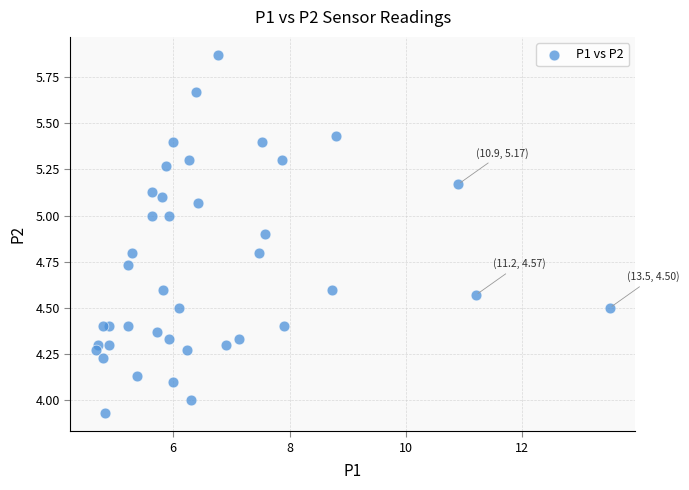

What is the range of X values (max minus min)?

8.8